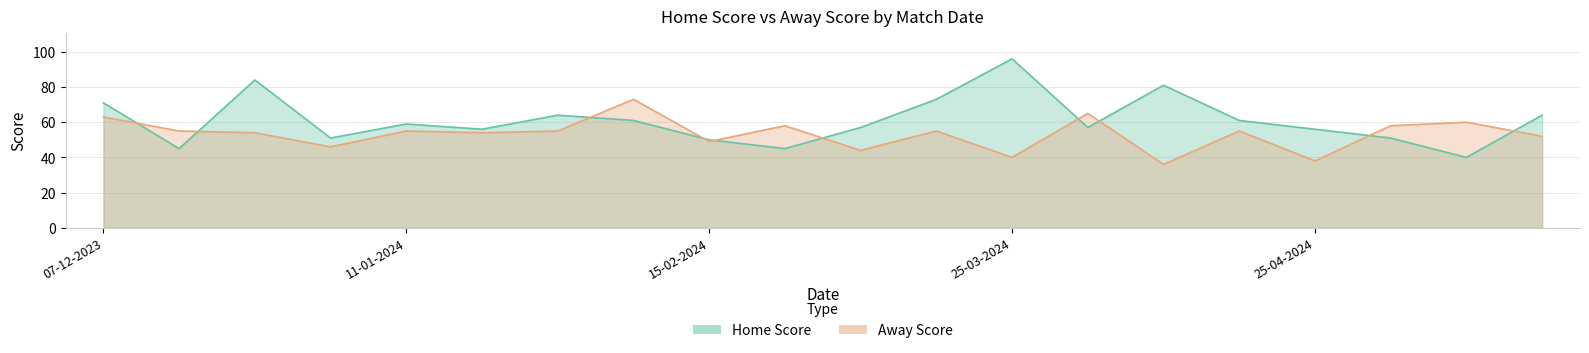

True or false: Home Score has a value of 103 at 01-02-2024.

False